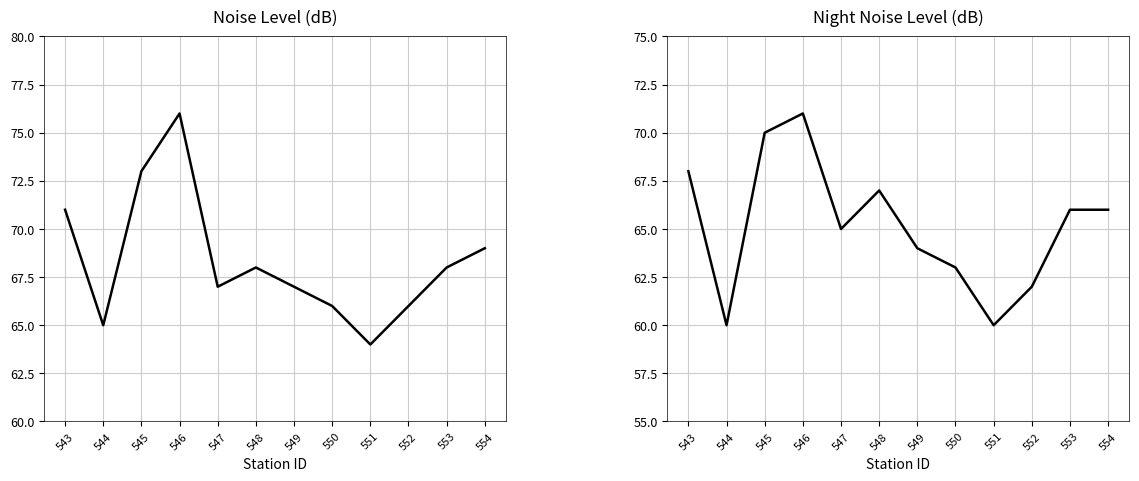

What is the difference between the Noise Level (dB) values at 553 and 550?

2